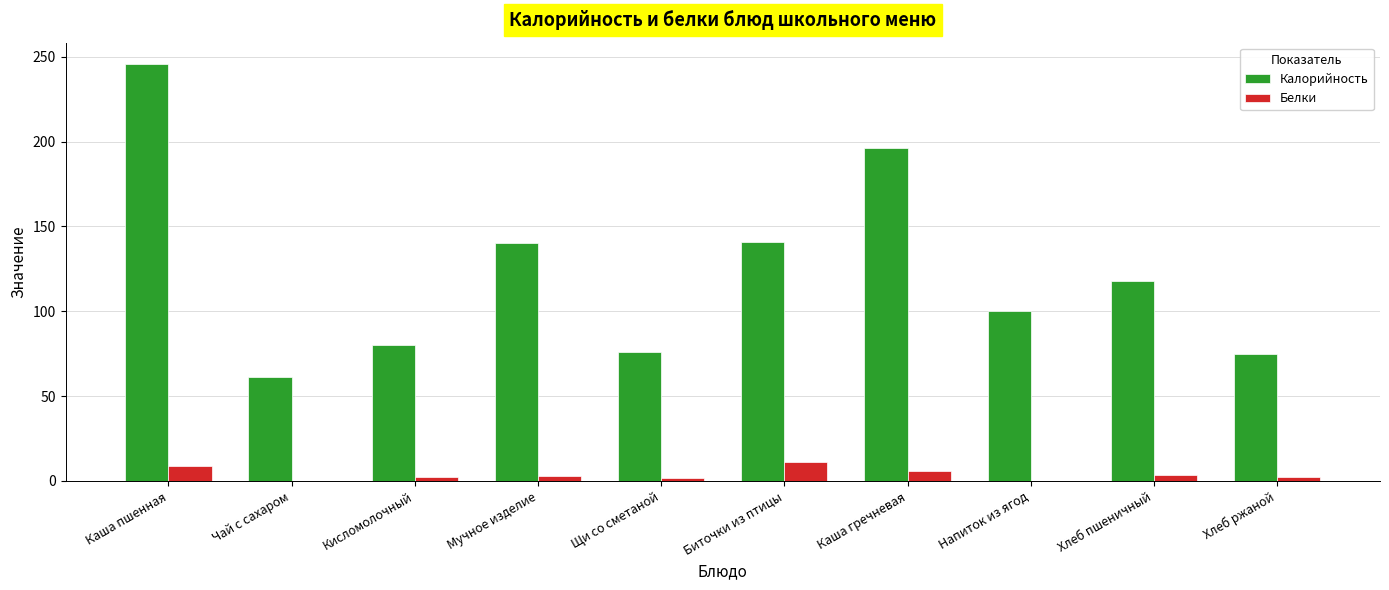

What is the maximum value for Белки?

11.1